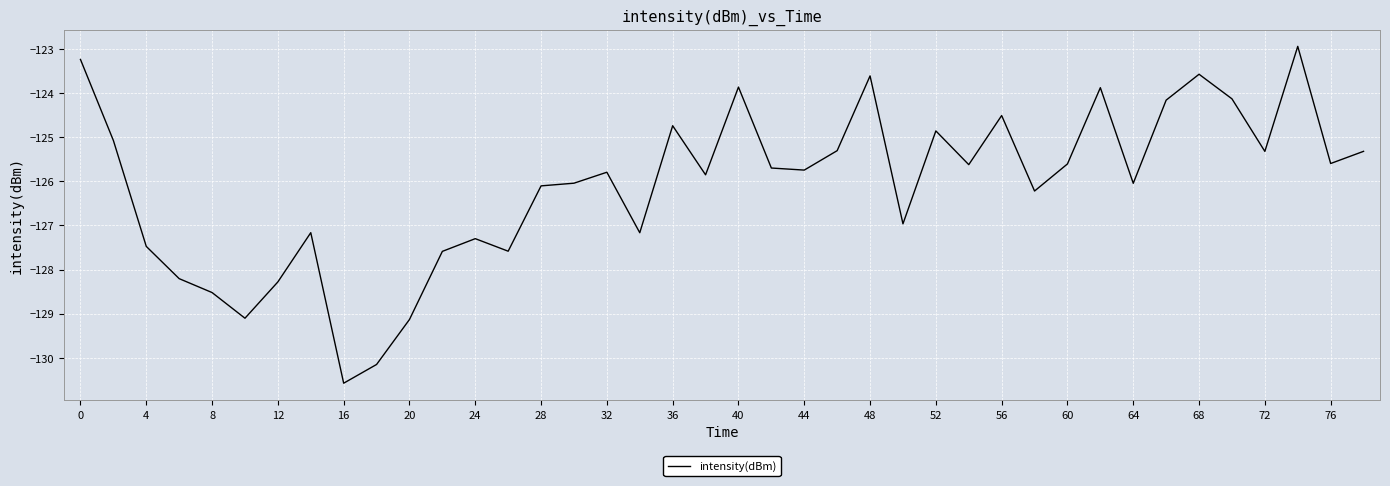

What is the minimum value shown in the chart?

-130.6